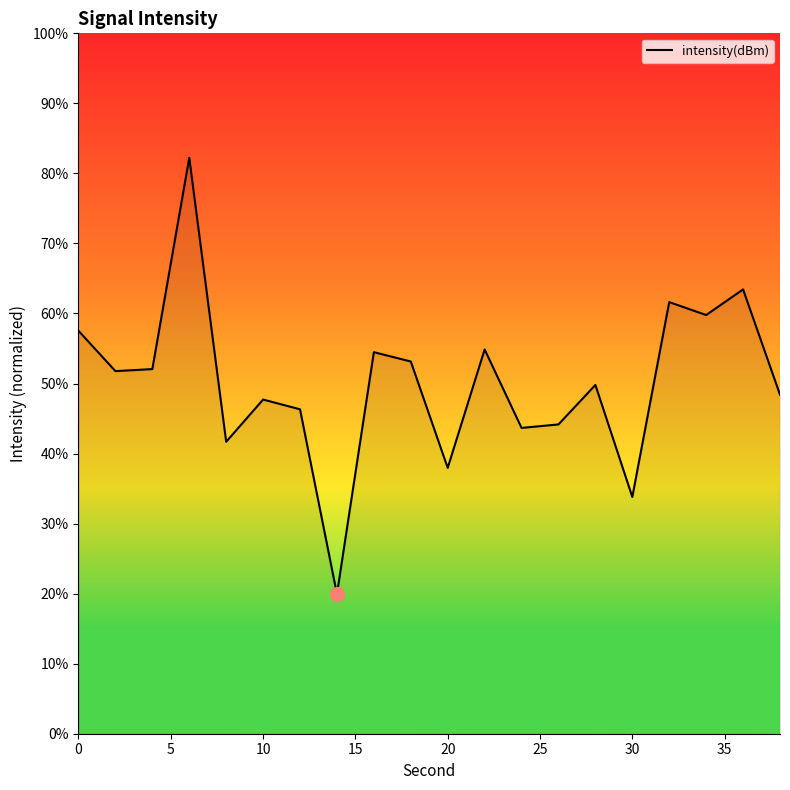

How many distinct data groups are displayed?

1